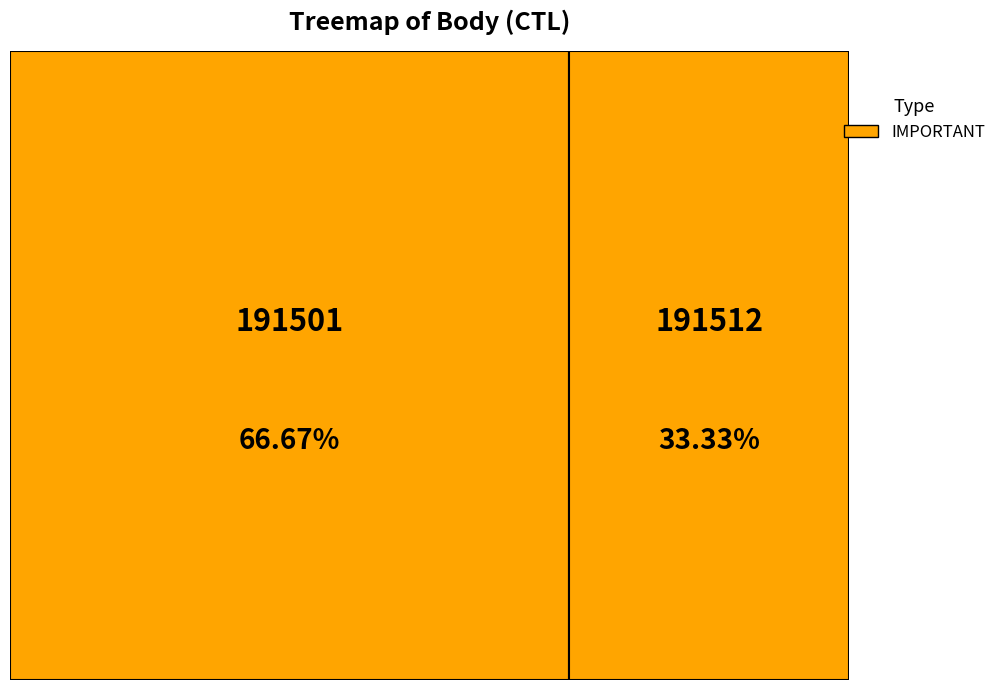

Which slice is the smallest?

191512